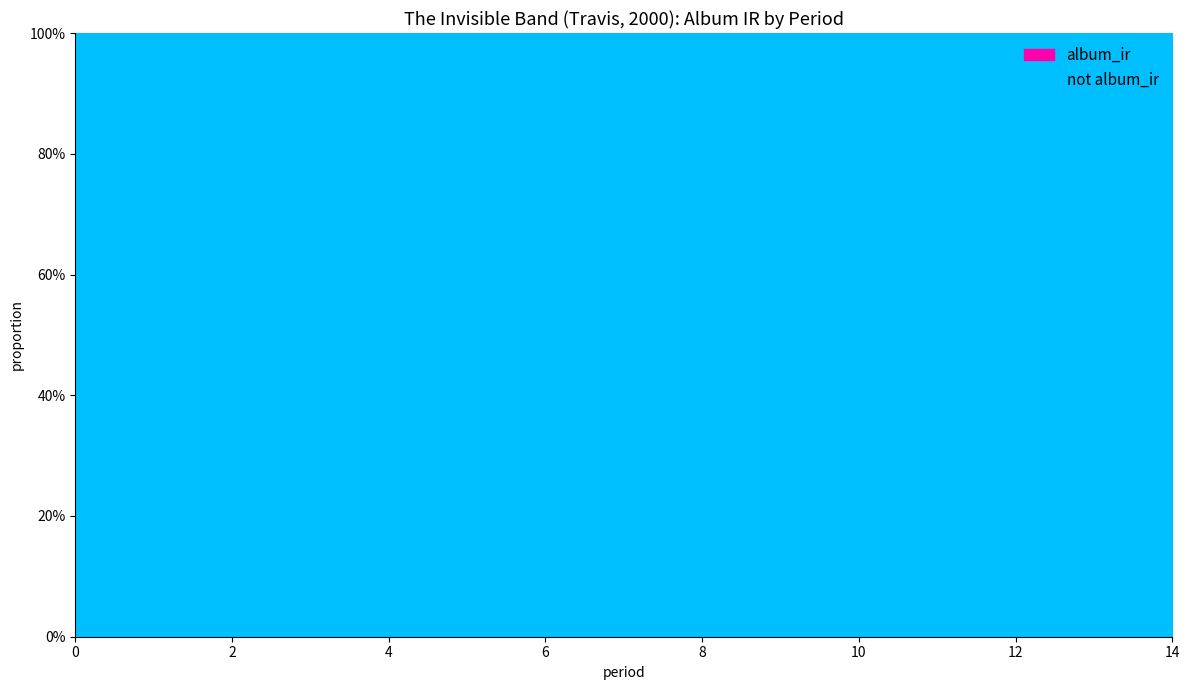

What is the maximum value shown in the chart?

1